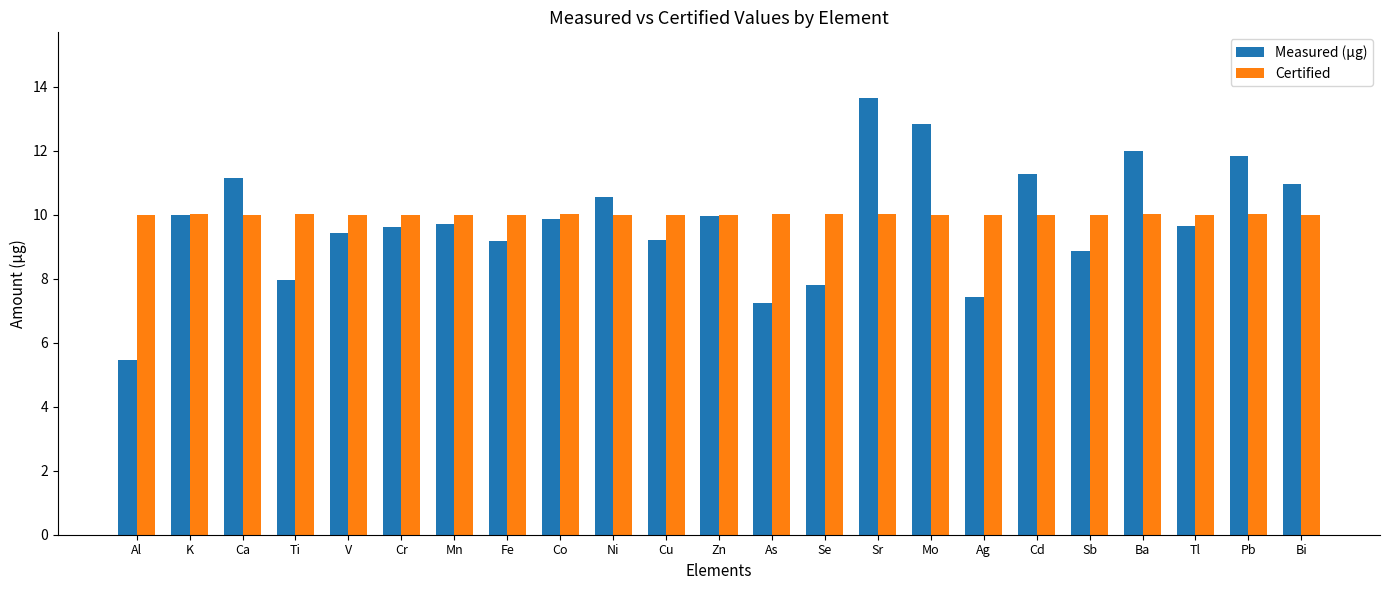

How many distinct data groups are displayed?

2